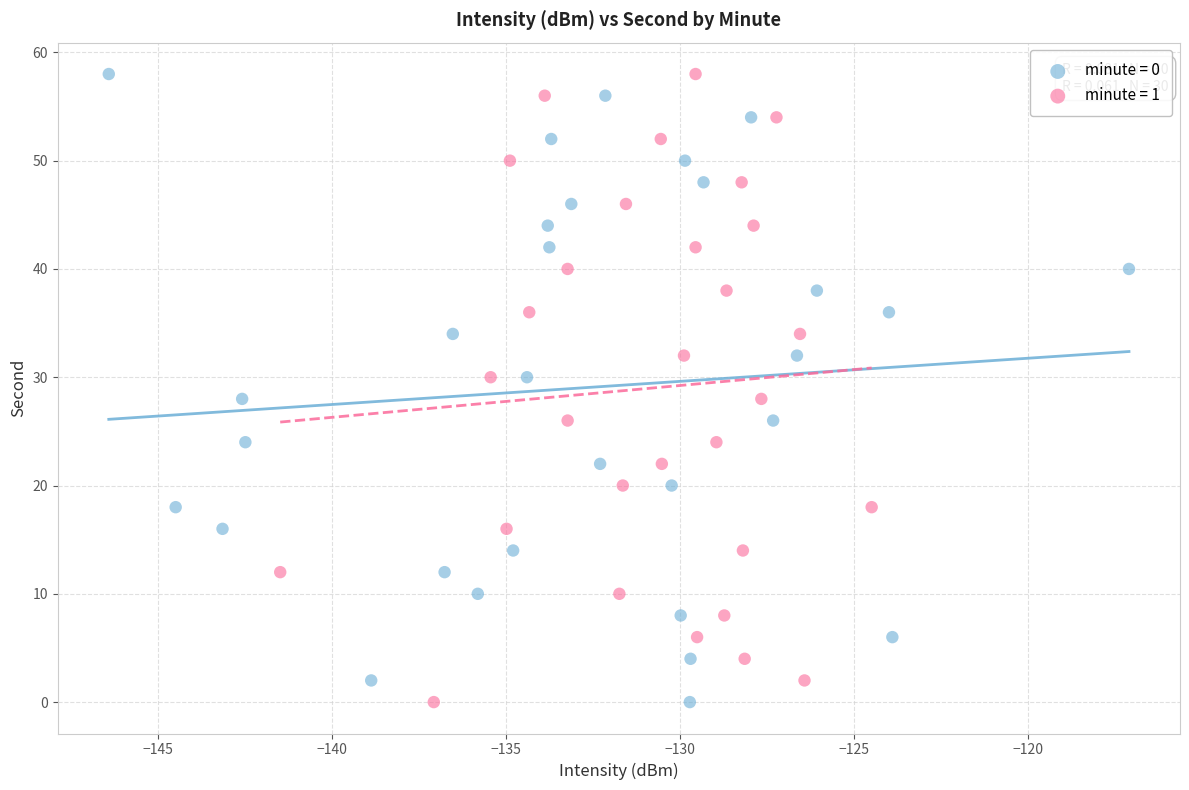

What are all the series names shown in the legend?

minute = 0, minute = 1